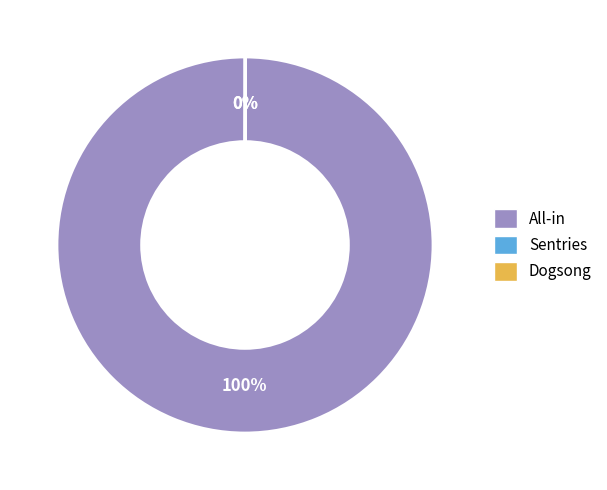

Is there any slice that represents more than half of the pie?

Yes